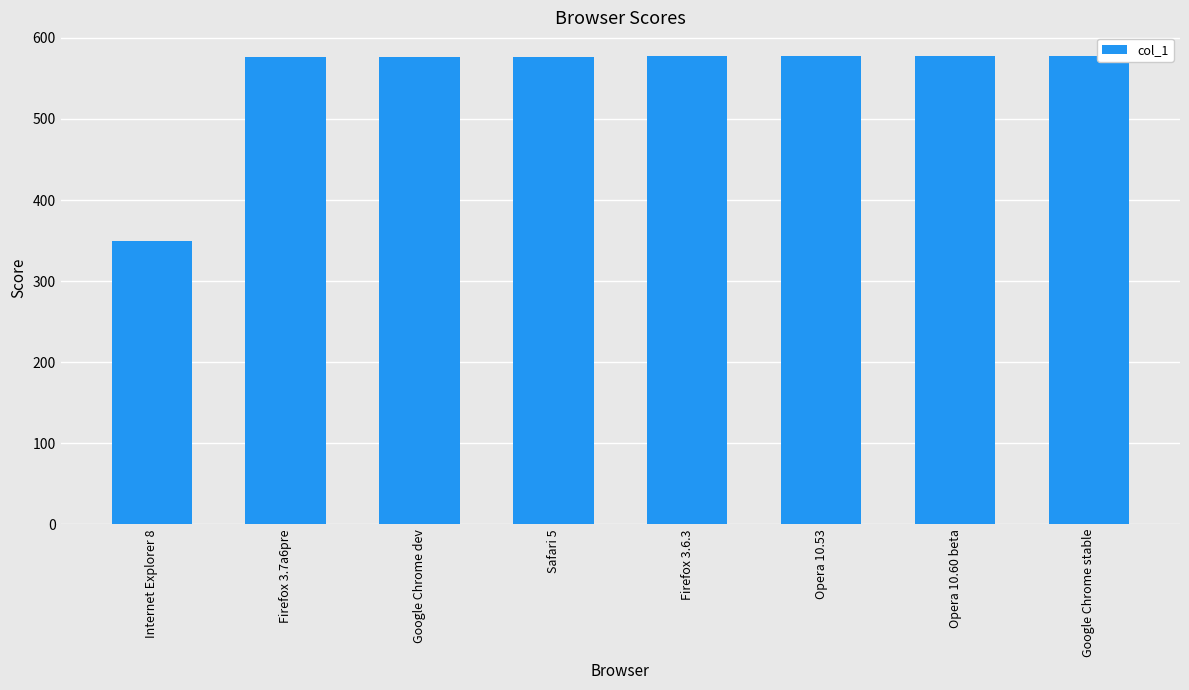

What position from the right is Safari 5?

5